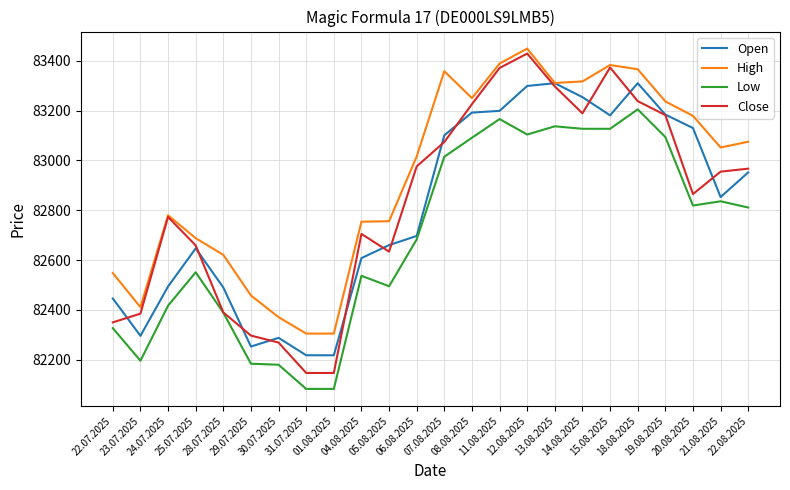

Is it true that High equals 83449 at 12.08.2025?

True